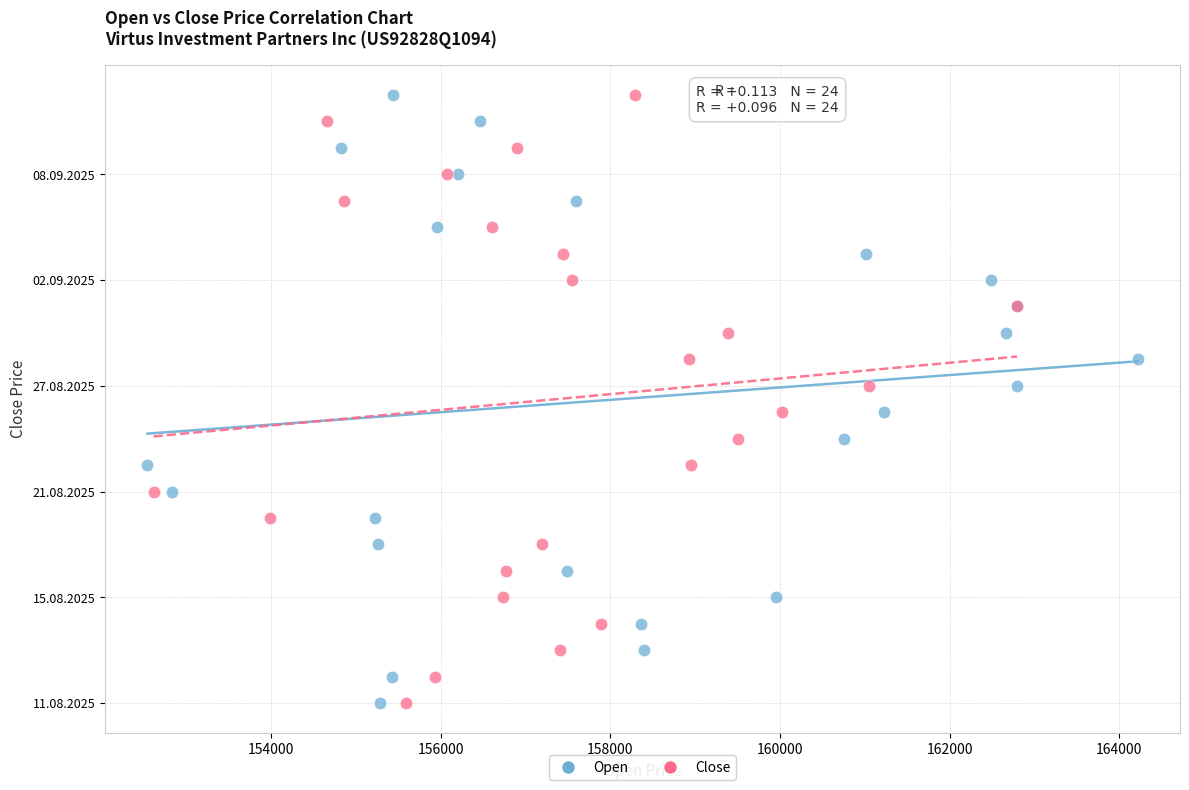

What are all the series names shown in the legend?

Open, Close